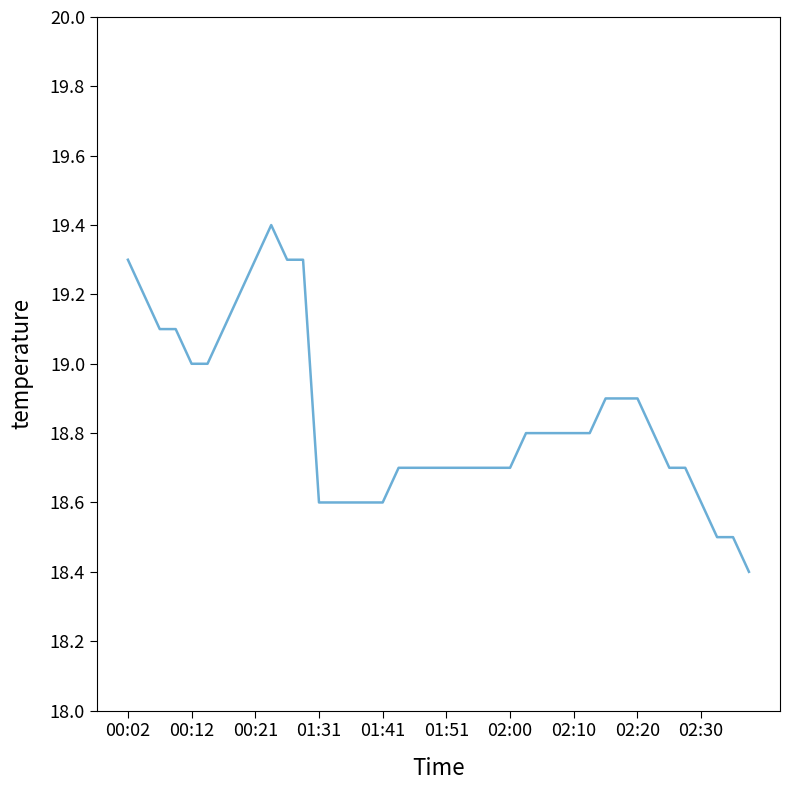

What is the average value?

18.8